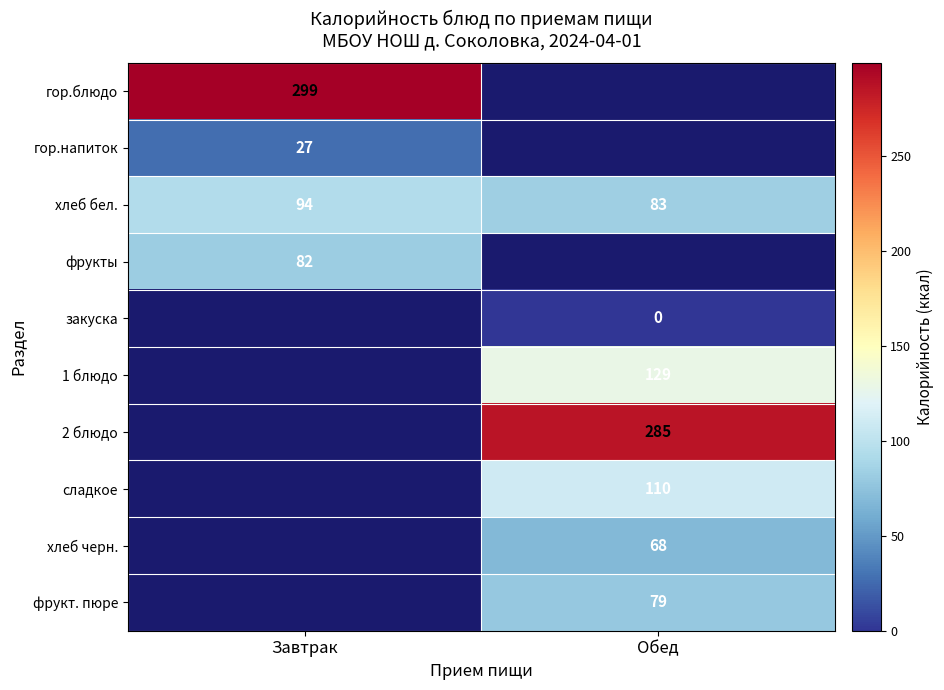

How many categories are shown in the chart?

2